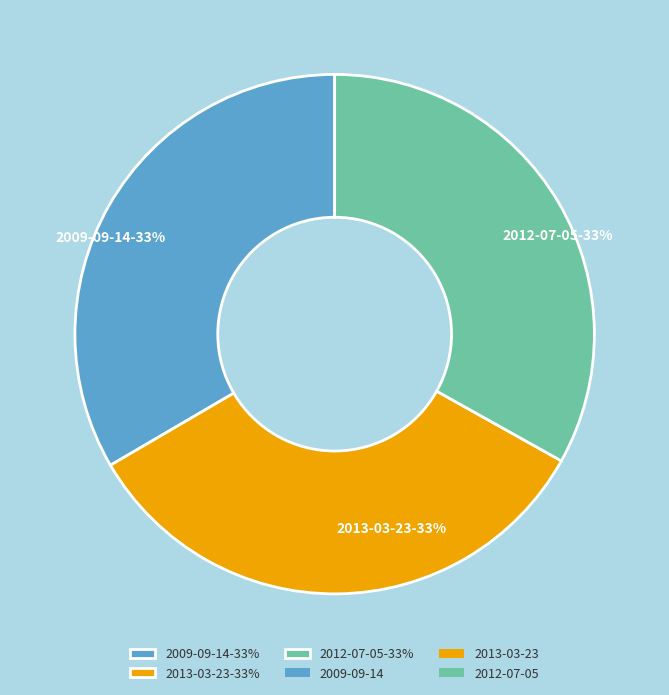

Combined, do 2009-09-14-33% and 2013-03-23-33% account for over 50%?

Yes